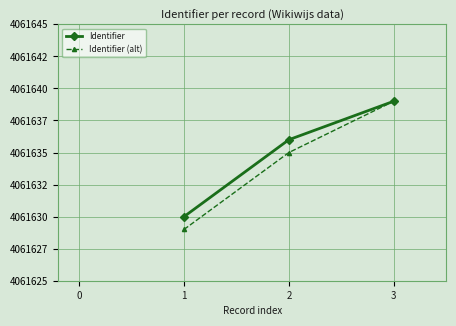

What is the average value of the Identifier (alt) series?

4061634